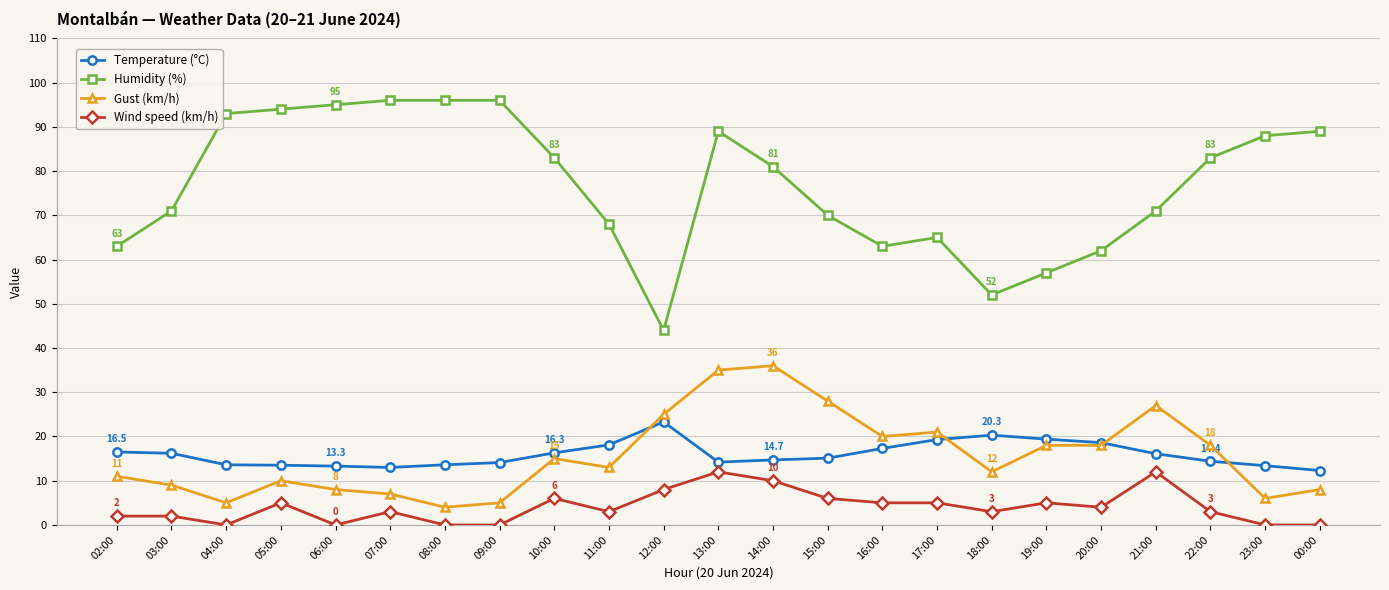

At how many categories does at least one series exceed 75?

12